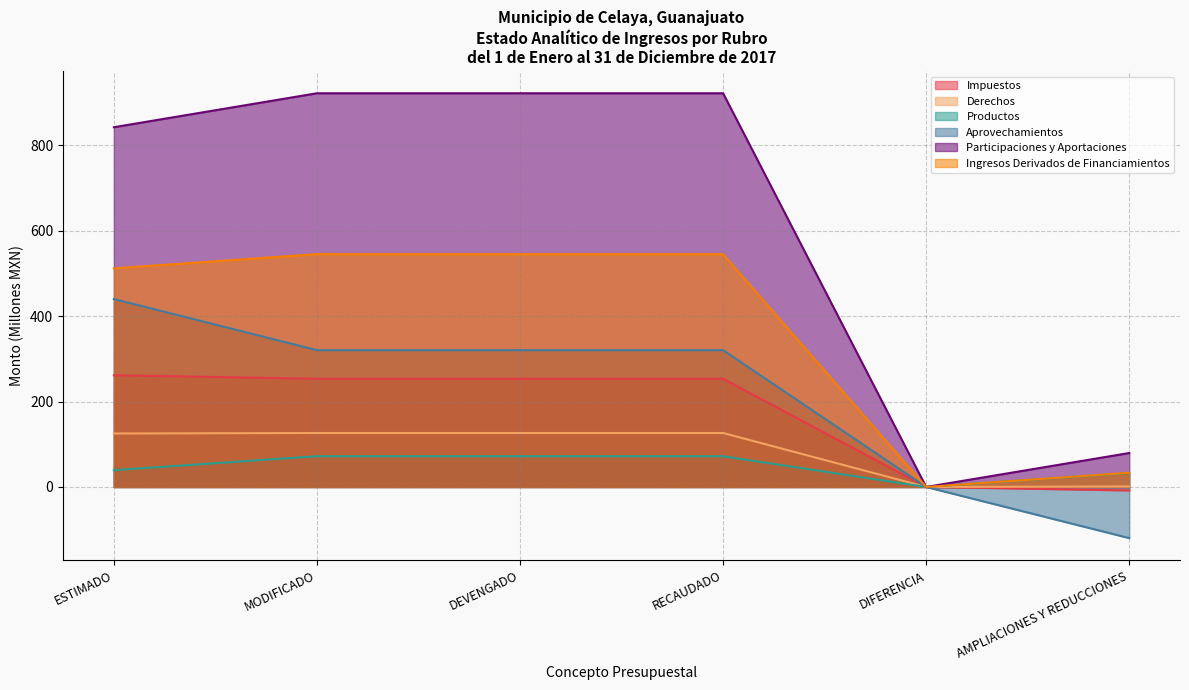

The Participaciones y Aportaciones series shows 1199.7 at MODIFICADO. True or false?

False